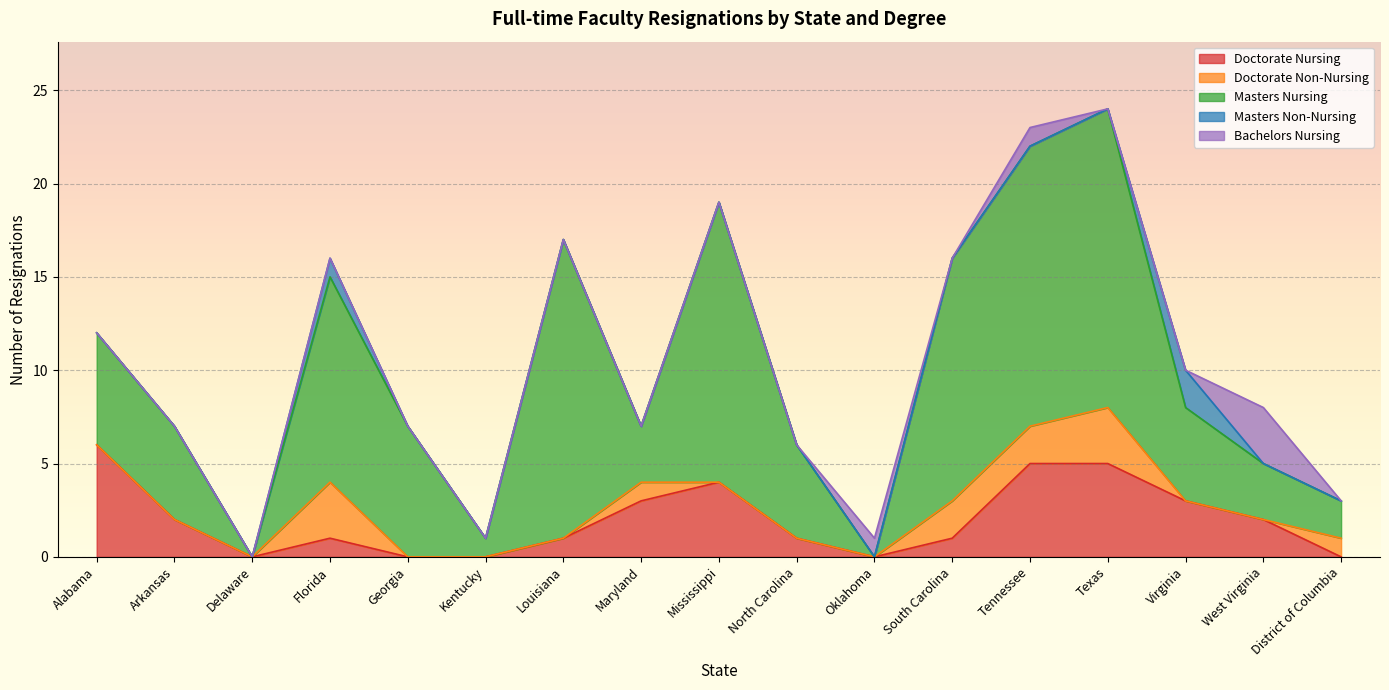

What are all the series names shown in the legend?

Doctorate Nursing, Doctorate Non-Nursing, Masters Nursing, Masters Non-Nursing, Bachelors Nursing